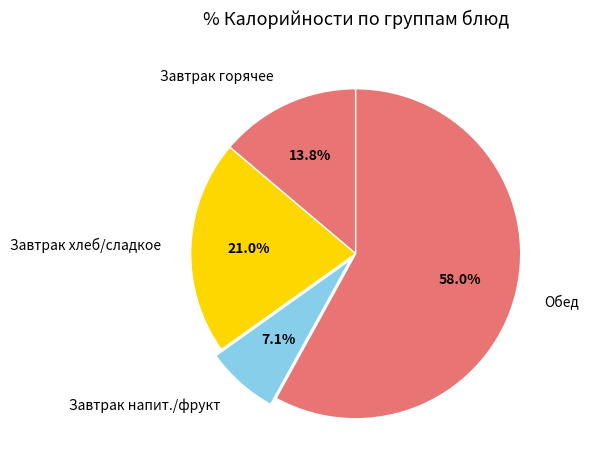

What is the largest slice in the pie chart?

Обед